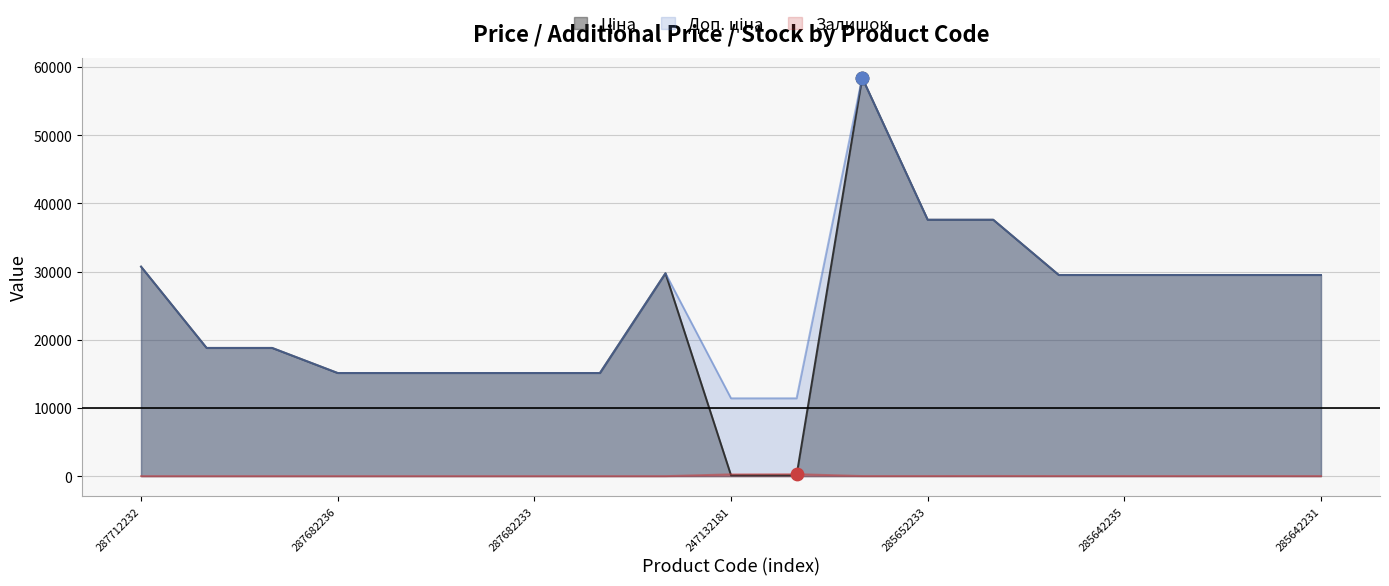

Which series has the largest total across all categories?

Доп. ціна